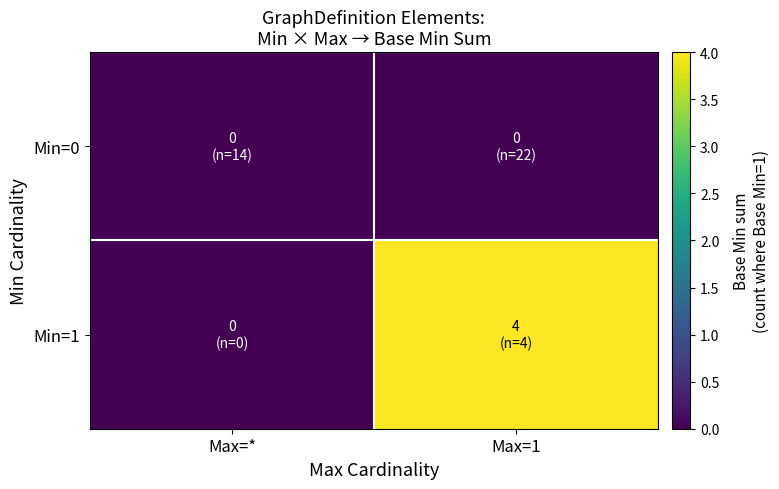

At which category does the chart reach its peak across all series?

Max=1